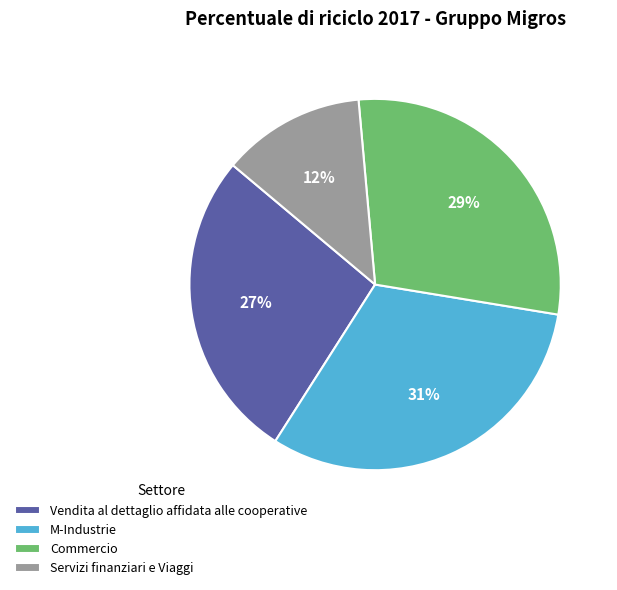

Between Vendita al dettaglio affidata alle cooperative and Commercio, which is larger?

Commercio